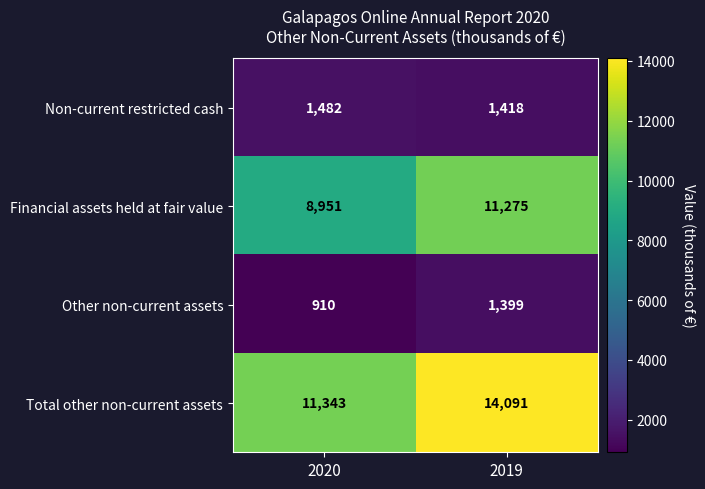

At 2020, list the series in order from largest to smallest.

Total other non-current assets, Financial assets held at fair value, Non-current restricted cash, Other non-current assets